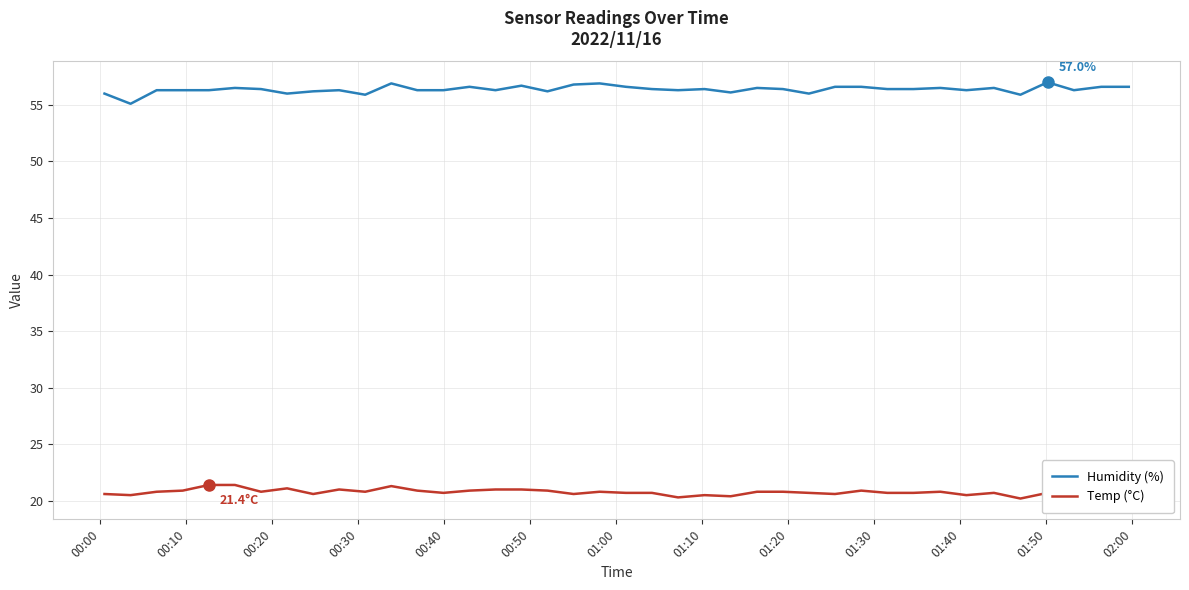

What is the difference between the maximum and minimum values in the Temp (°C) series?

1.2